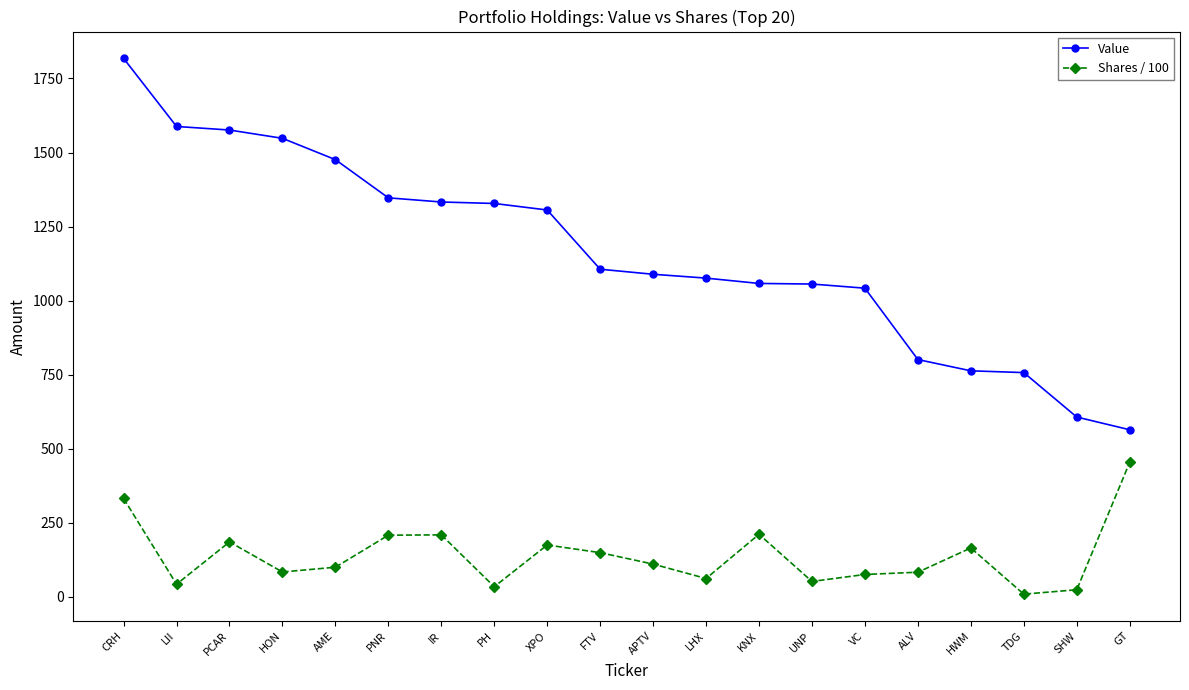

Does the chart display data point markers on the line(s)?

Yes